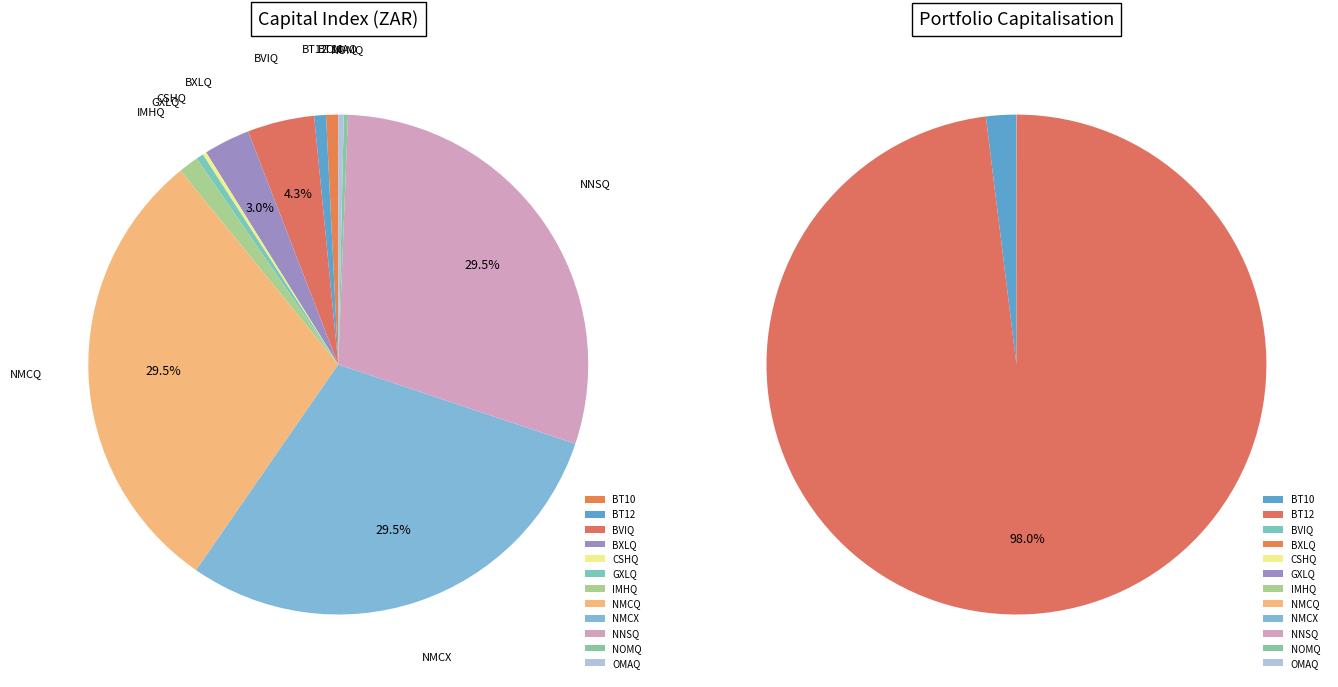

True or false: NOMQ accounts for 1% of the total.

False